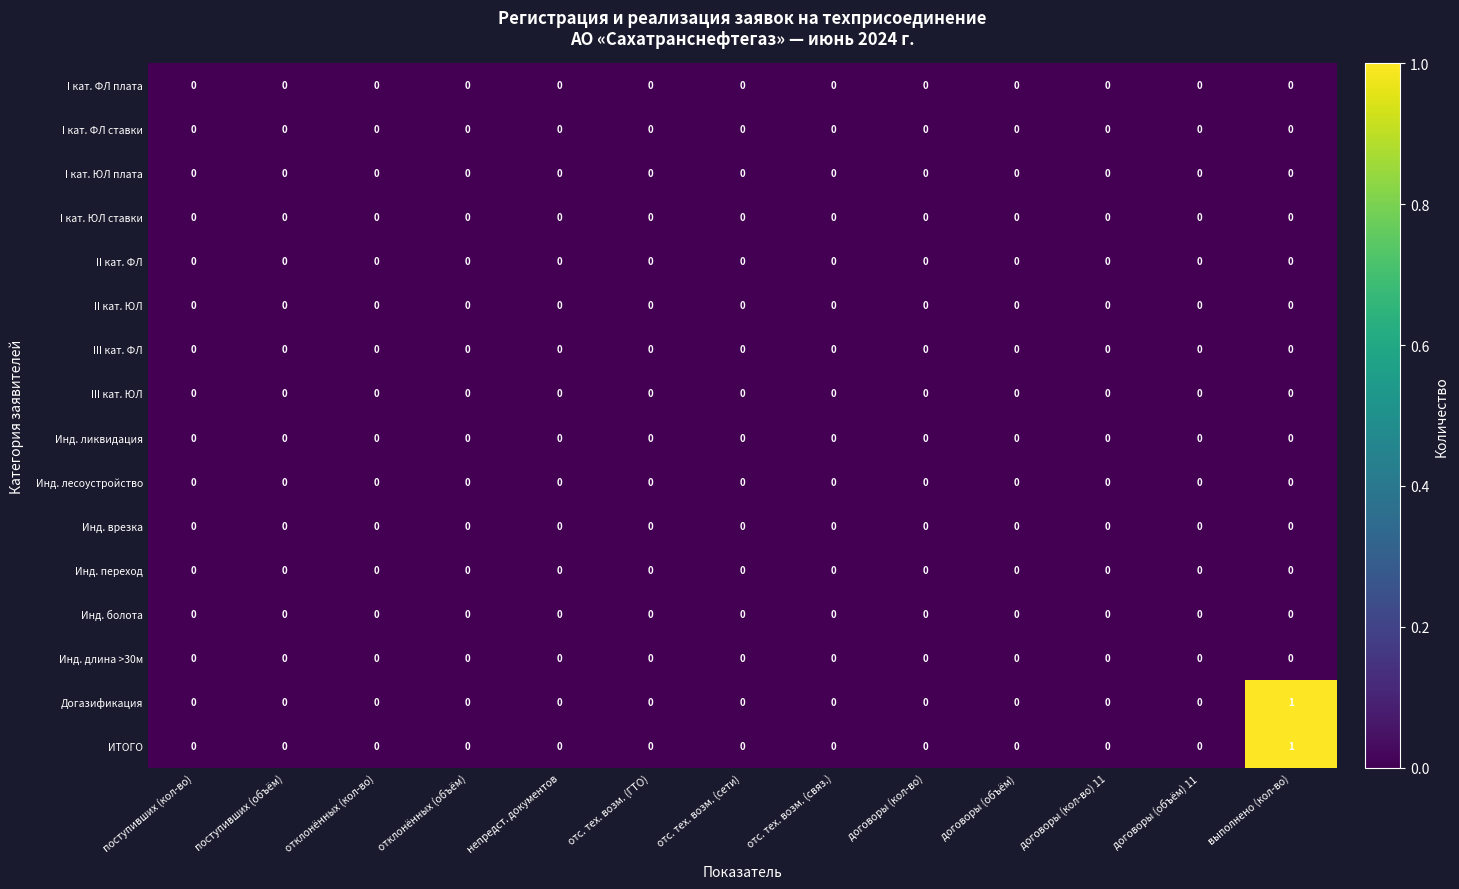

Which label corresponds to the largest value in the chart?

выполнено (кол-во)